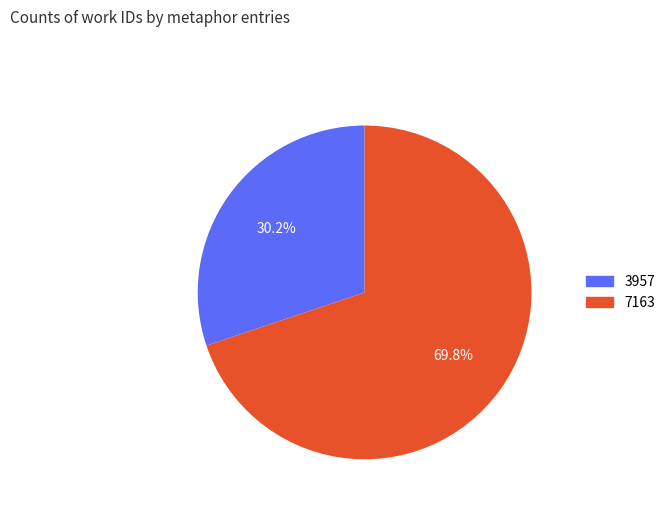

Between 3957 and 7163, which is larger?

7163